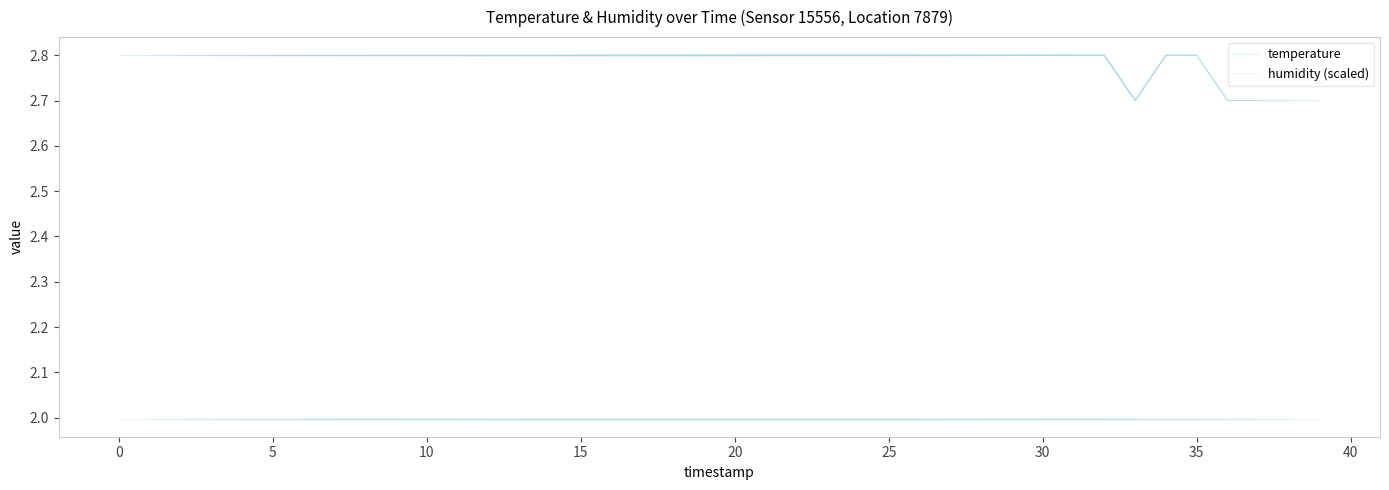

What are all the series names shown in the legend?

temperature, humidity (scaled)